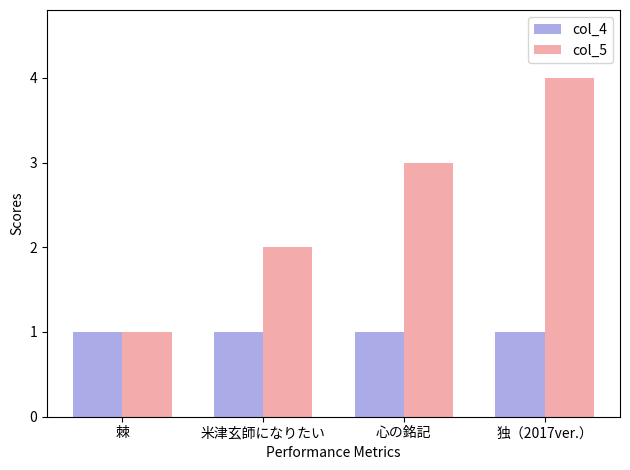

True or false: col_4 has a value of 1 at 棘.

True